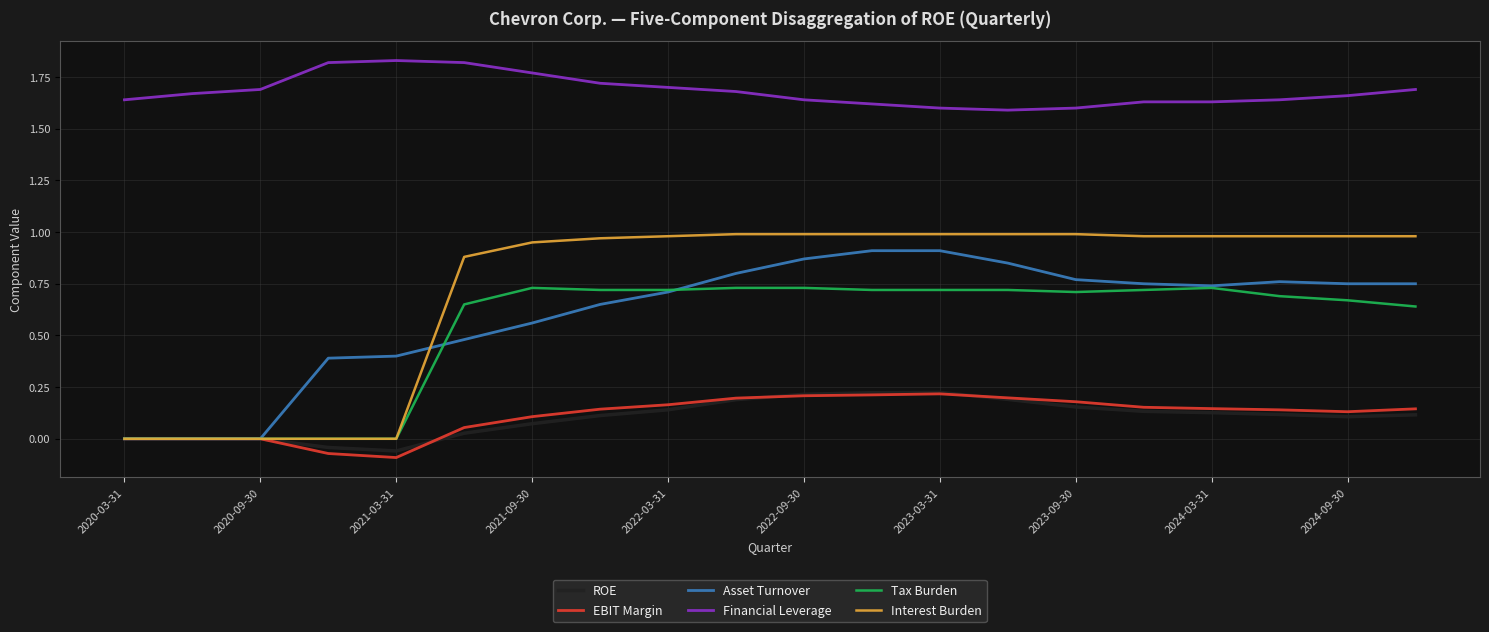

True or false: EBIT Margin and Financial Leverage intersect in this chart.

False